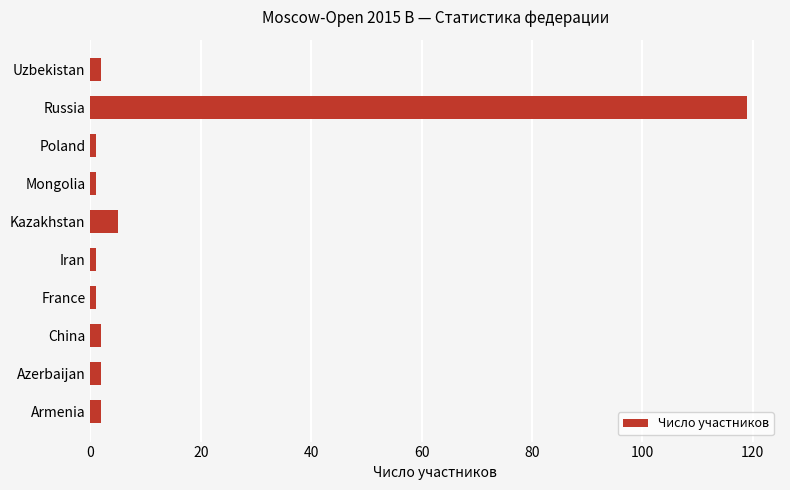

True or false: the data shows 65 at Russia.

False